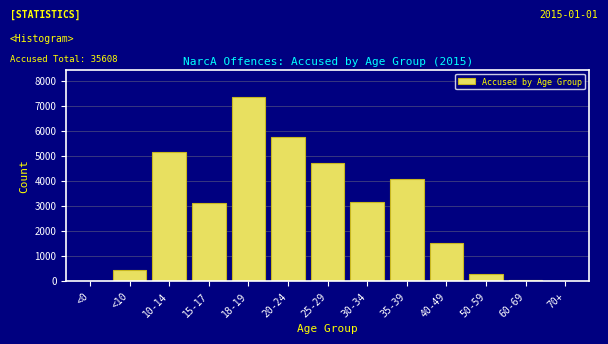

The value at 40-49 is 1505. True or false?

True